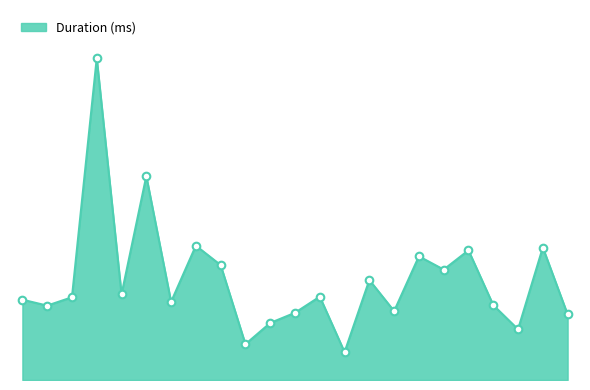

Does the chart have visible grid lines?

No